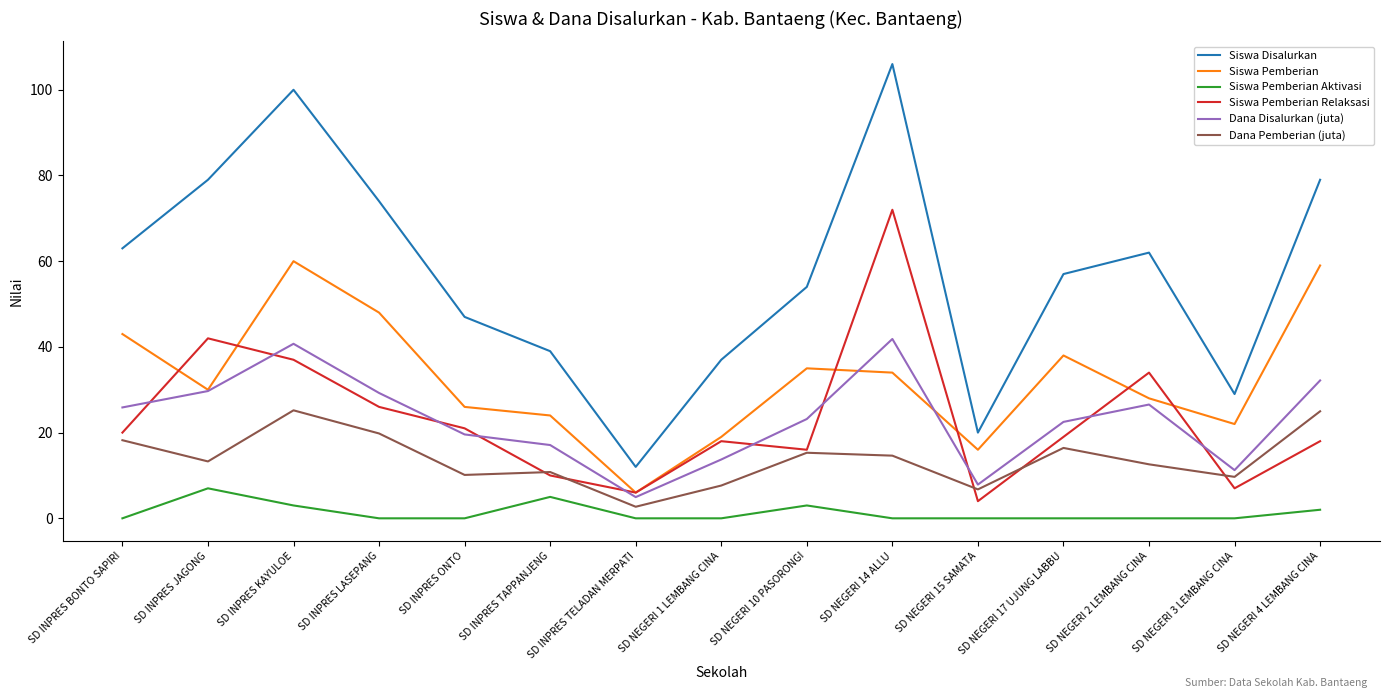

What is the difference between the highest and lowest values at SD INPRES KAYULOE?

97.0